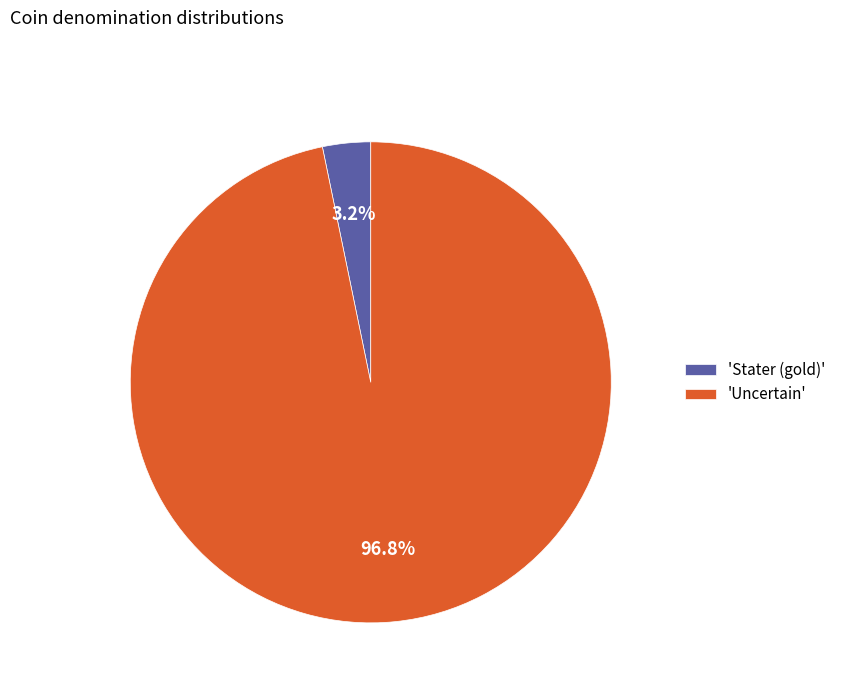

Between 'Uncertain' and 'Stater (gold)', which is larger?

'Uncertain'